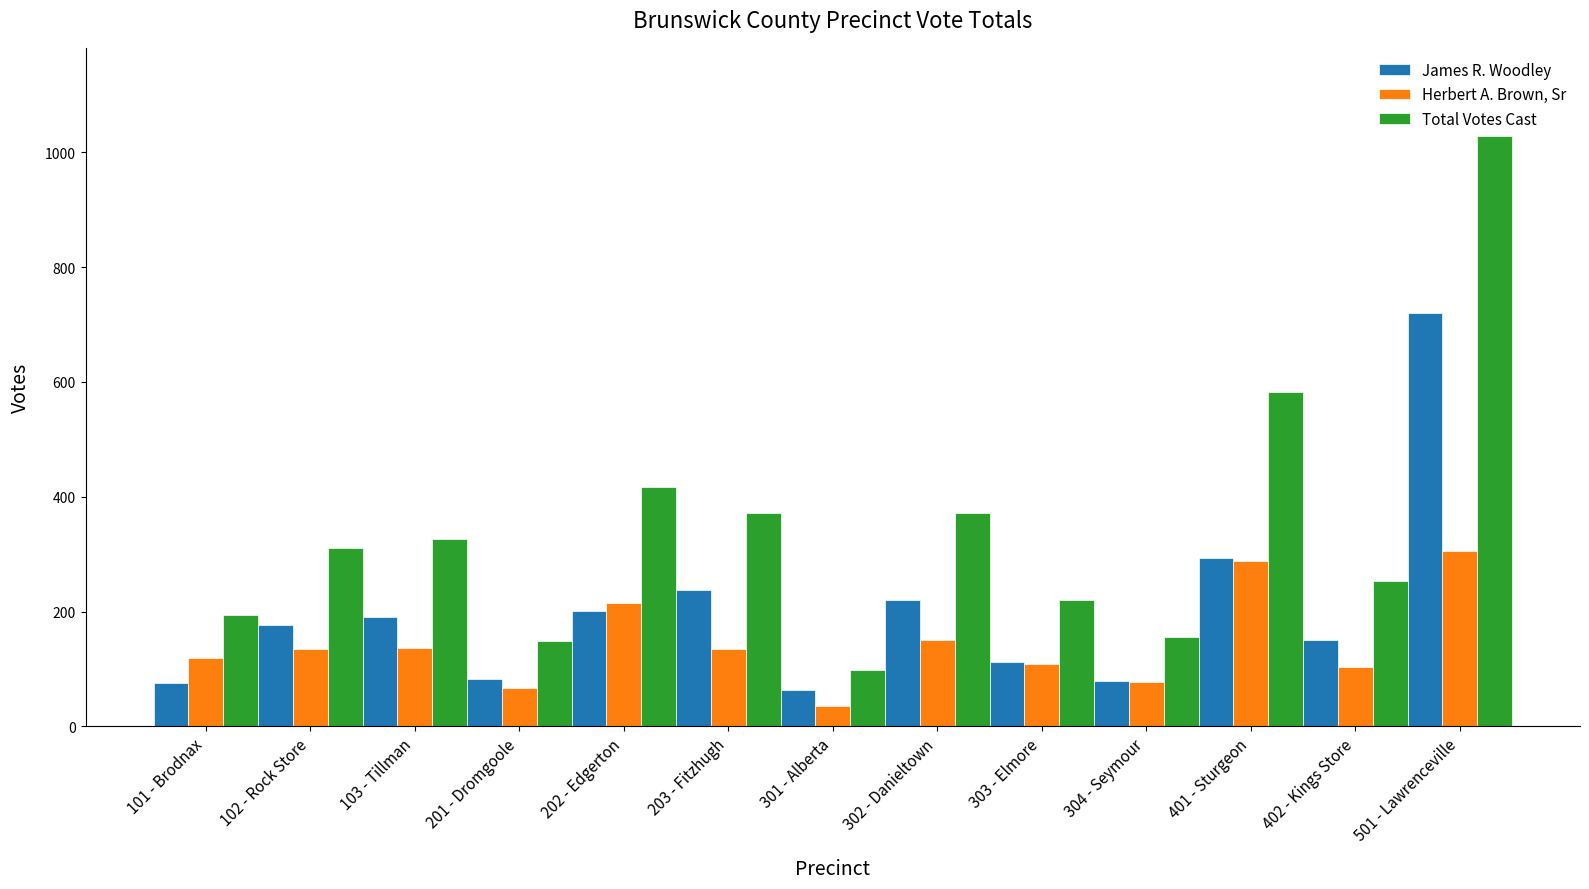

Rank the series by their maximum value, from lowest to highest.

Herbert A. Brown, Sr, James R. Woodley, Total Votes Cast